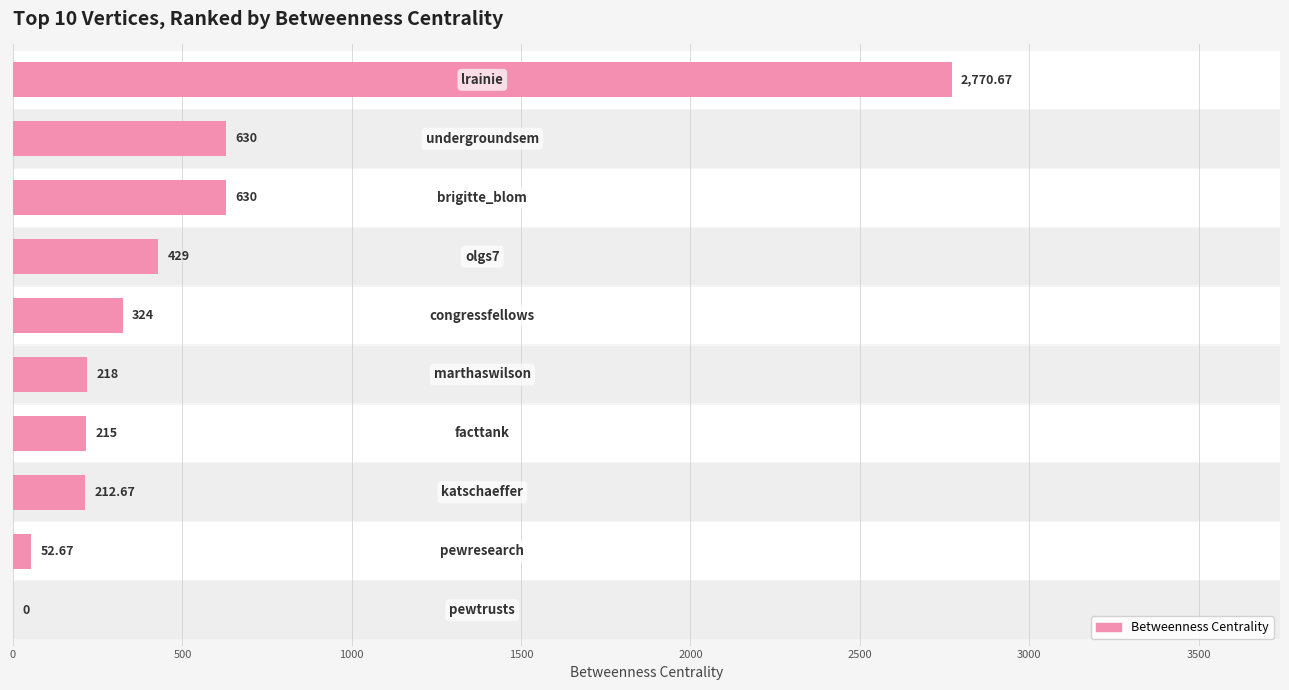

How many positive values are there?

9